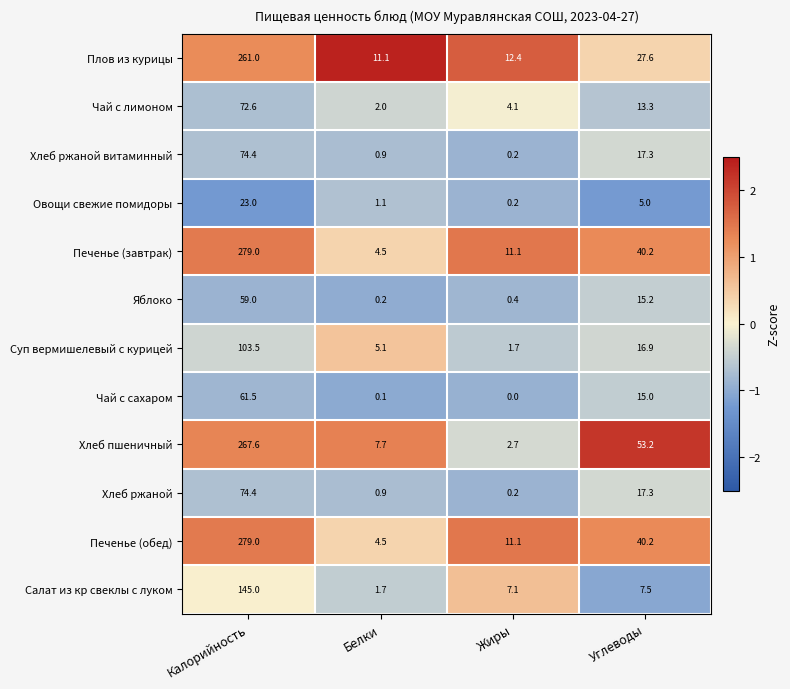

At which category is the sum across all series the highest?

Калорийность